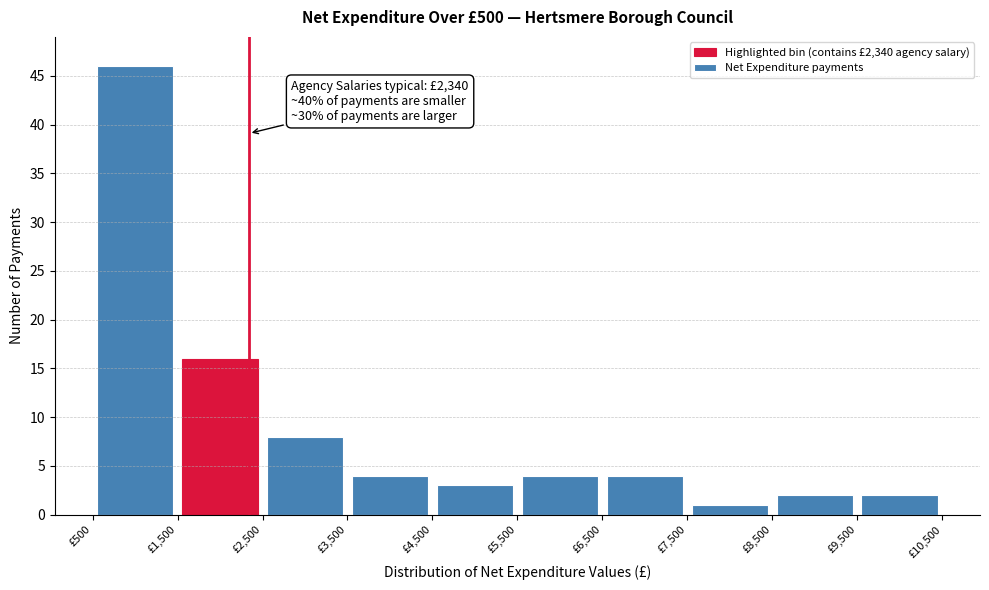

Over which range of the x-axis is the bar tallest?

500 to 1500